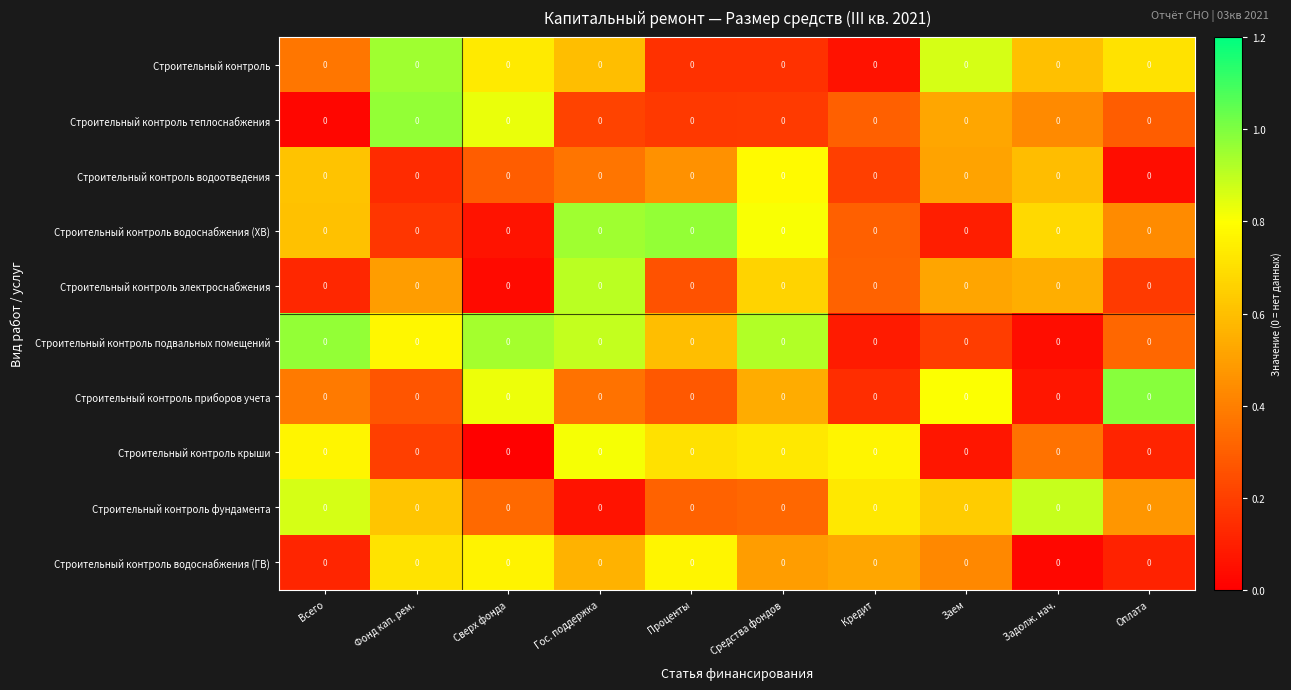

At which label does Строительный контроль теплоснабжения reach its minimum?

Всего